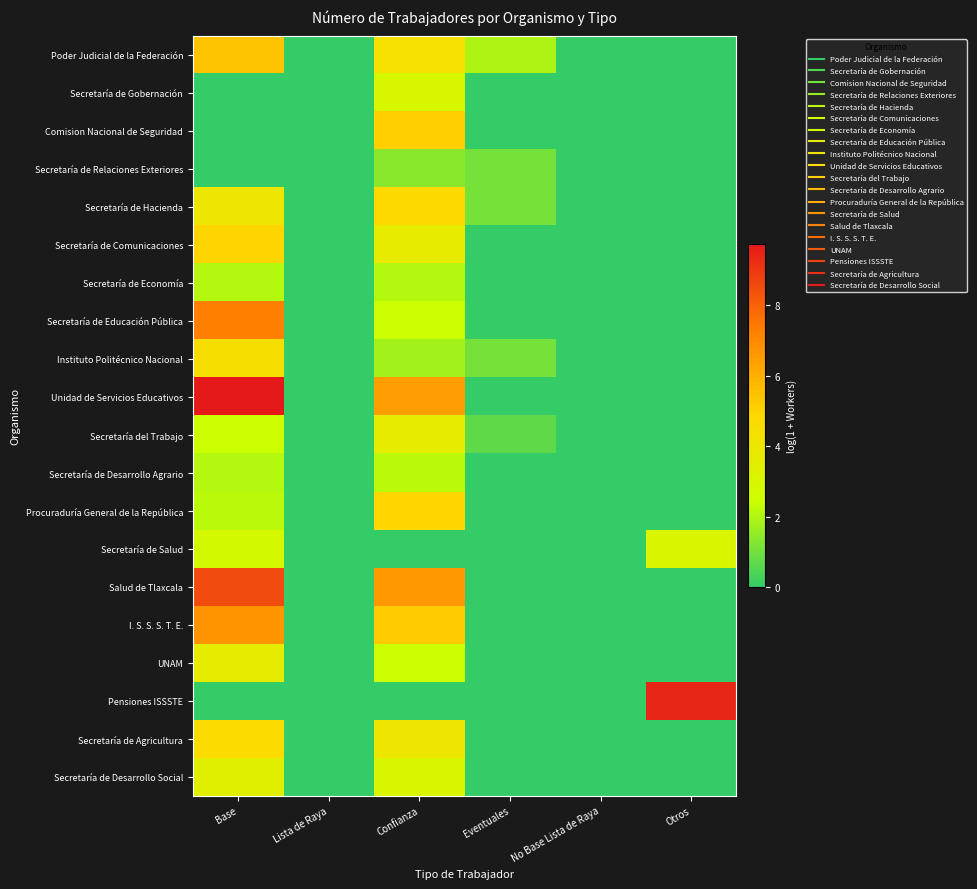

At how many categories does at least one series exceed 0?

4